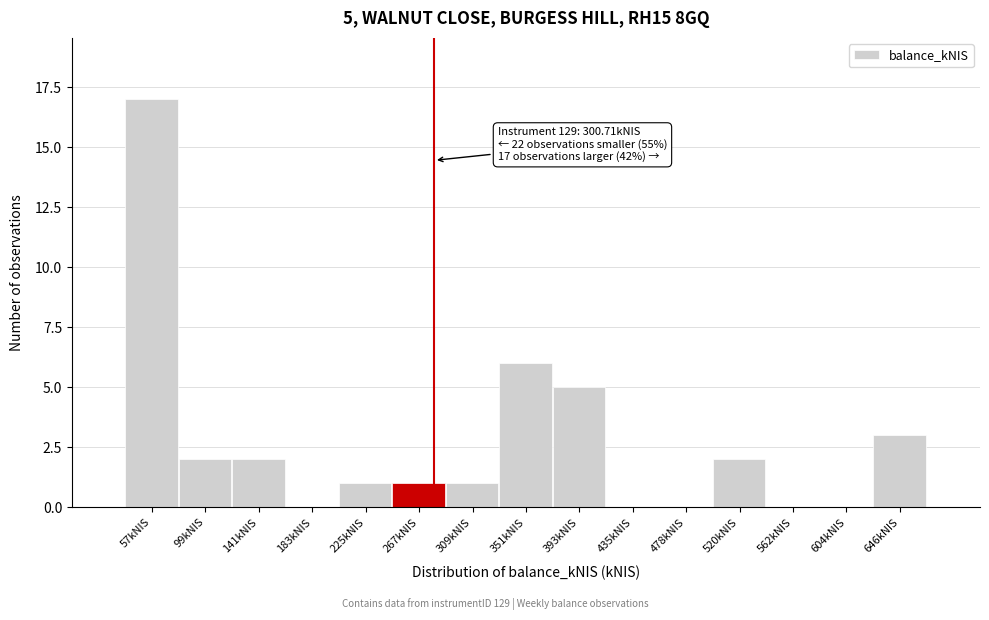

Reading right to left, transcribe all the data shown in this chart.

646kNIS=3	604kNIS=0	562kNIS=0	520kNIS=2	478kNIS=0	435kNIS=0	393kNIS=5	351kNIS=6	309kNIS=1	267kNIS=1	225kNIS=1	183kNIS=0	141kNIS=2	99kNIS=2	57kNIS=17